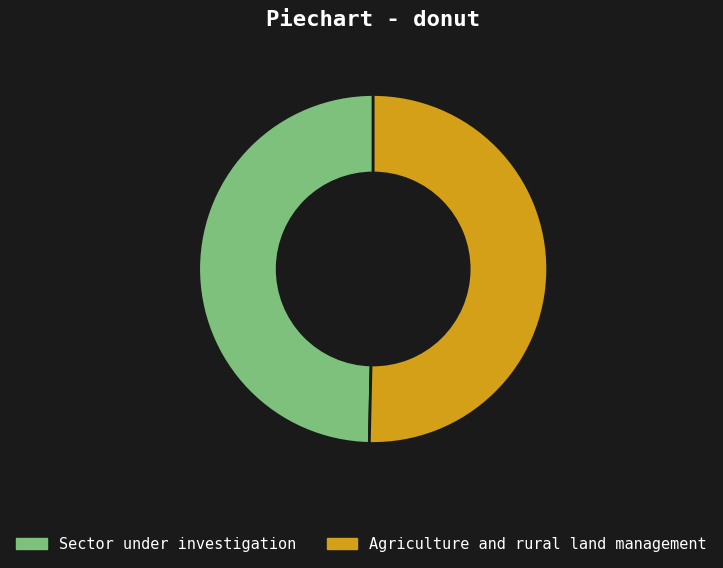

Does Sector under investigation account for over 50% of the chart?

No